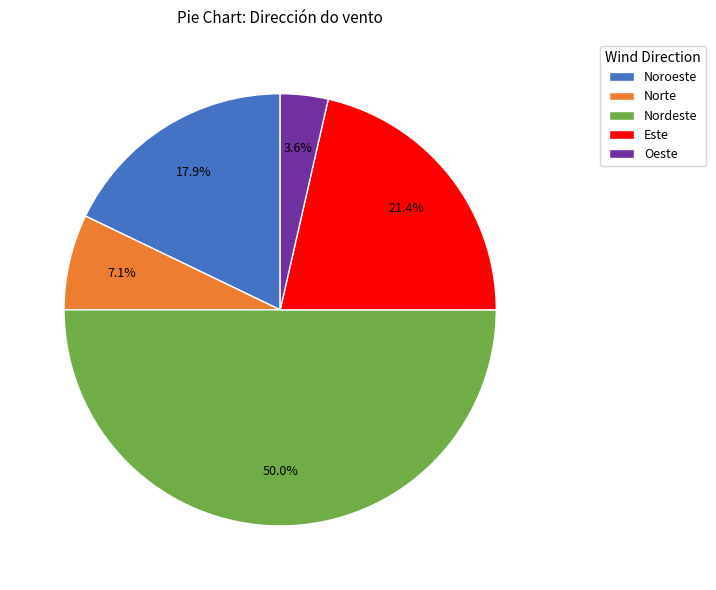

Is it true that Oeste is 4% of the pie?

True